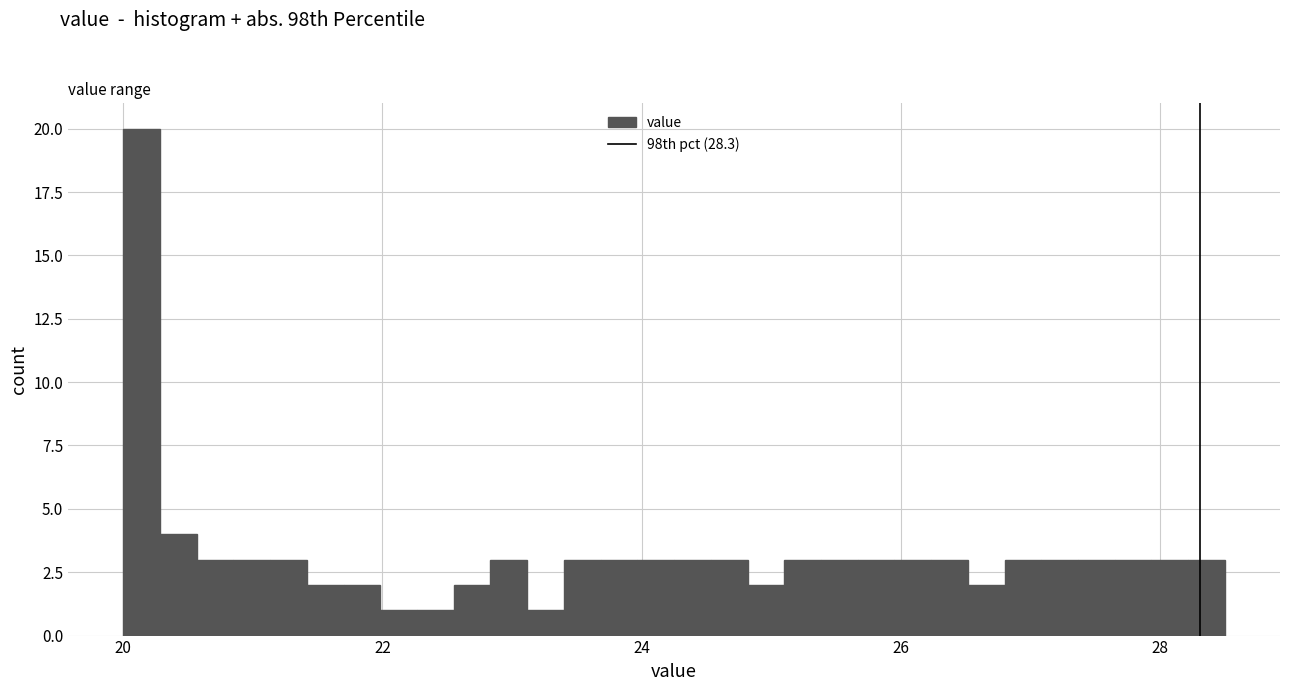

Around what value on the x-axis is the tallest bar? Give the approximate position of its centre, as read against the axis.

20.2